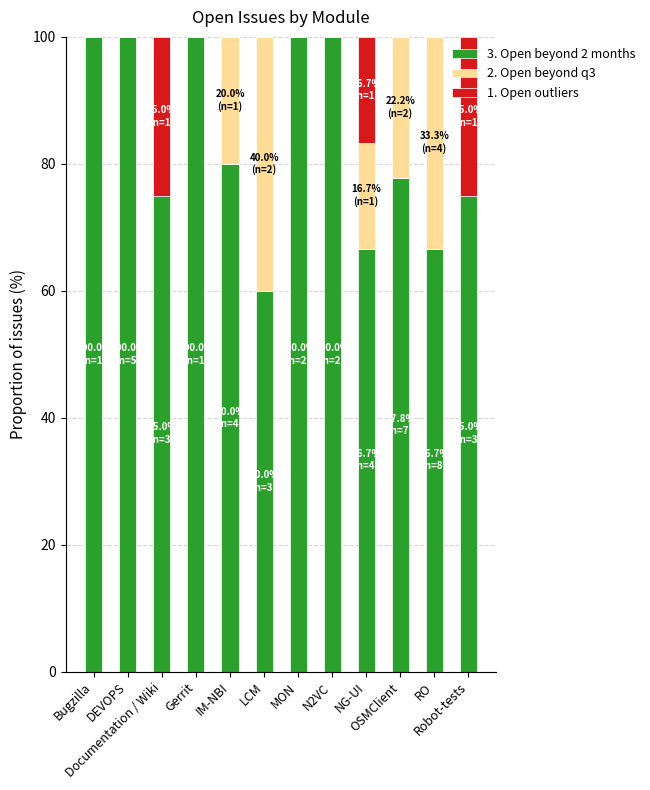

What is the sum of all 3. Open beyond 2 months values?

1001.1